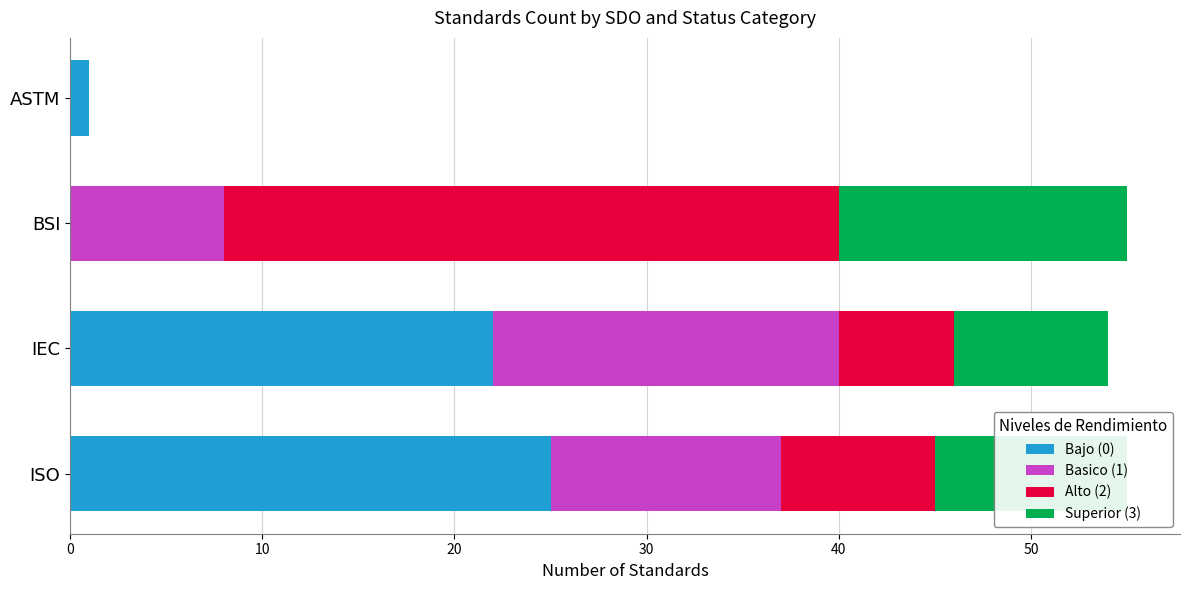

At which label does Bajo (0) reach its peak?

ISO